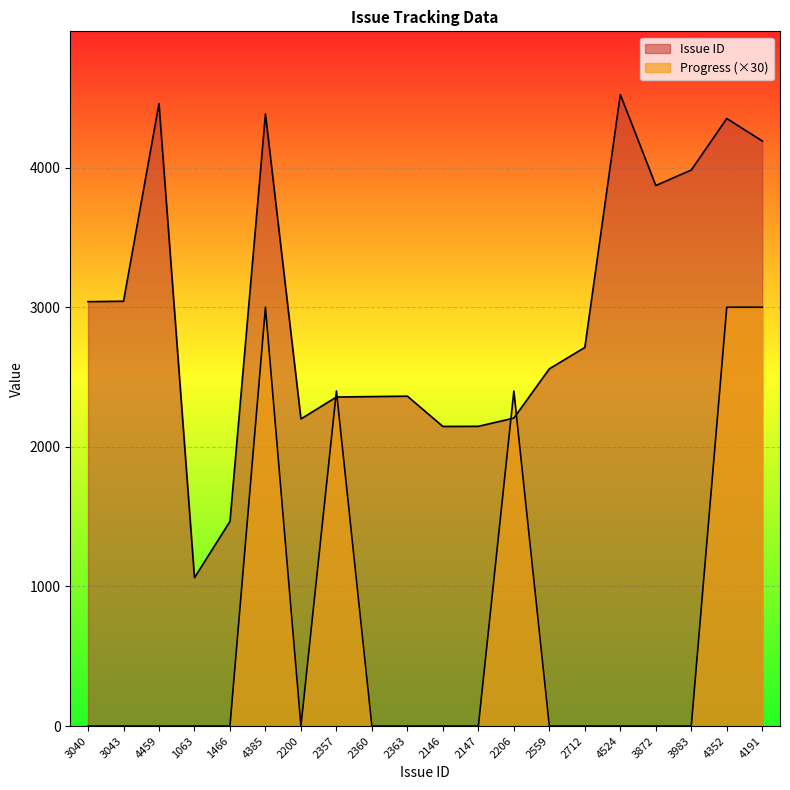

The value of Issue ID at 2357 is 3802. True or false?

False